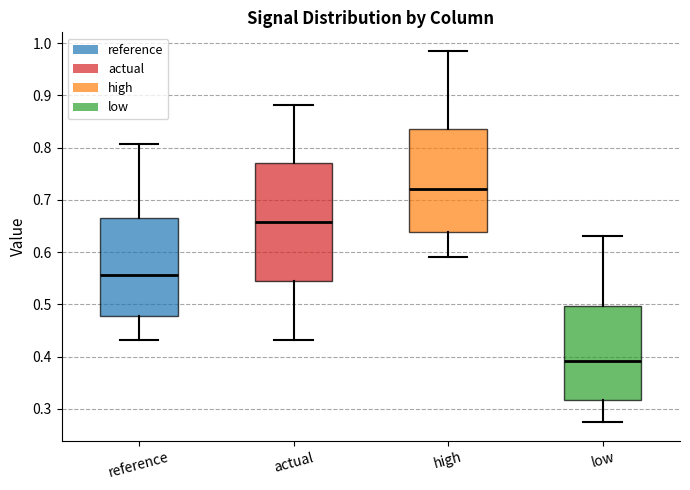

Reading left to right, read every box against the y-axis: the position of its median line, the range the box covers, and the ends of its whiskers. The values are not printed on the chart, so give them approximately, as read against the axis.

reference: median 0.56, box 0.48 to 0.67, whiskers 0.43 to 0.81
actual: median 0.66, box 0.54 to 0.77, whiskers 0.43 to 0.88
high: median 0.72, box 0.64 to 0.84, whiskers 0.59 to 0.99
low: median 0.39, box 0.32 to 0.50, whiskers 0.27 to 0.63